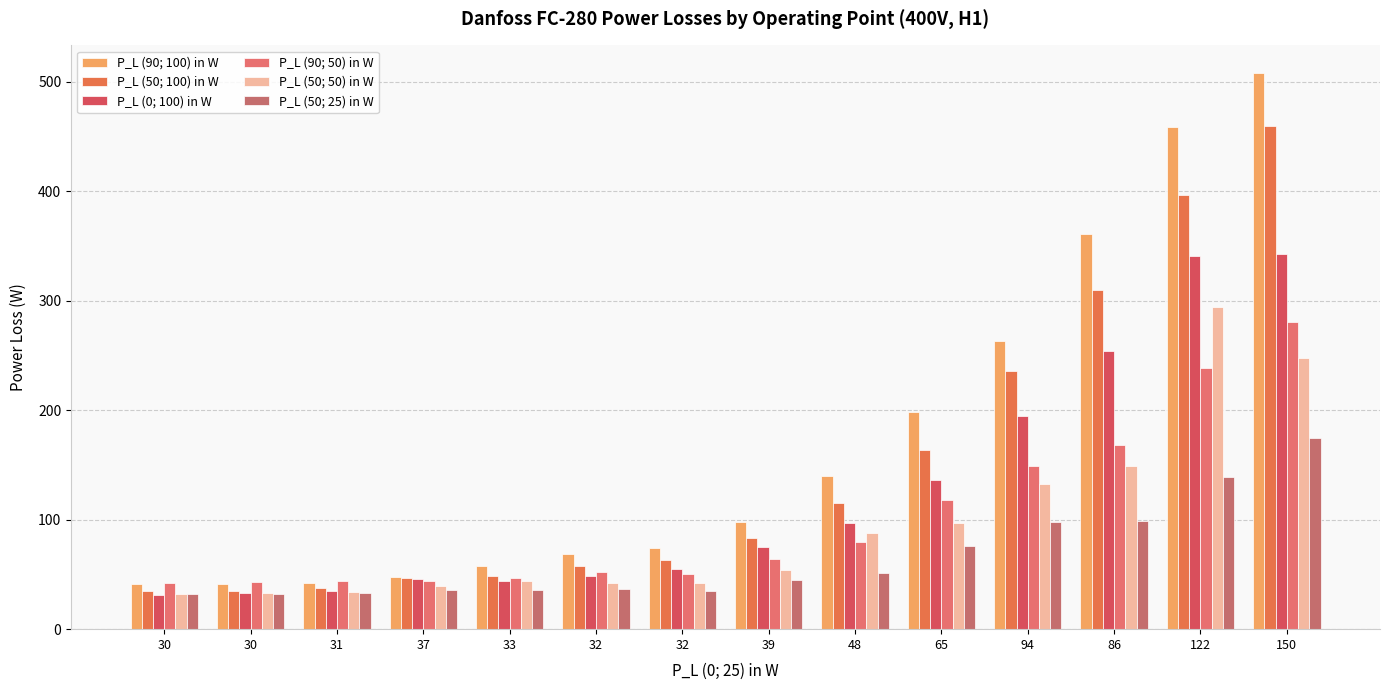

Between 30 and 122, which series saw the biggest shift?

P_L (90; 100) in W